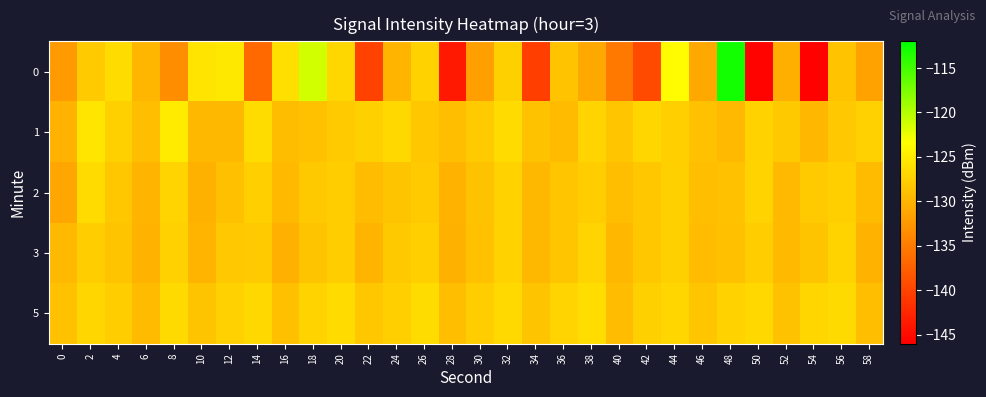

At which category is the sum across all series the highest?

48